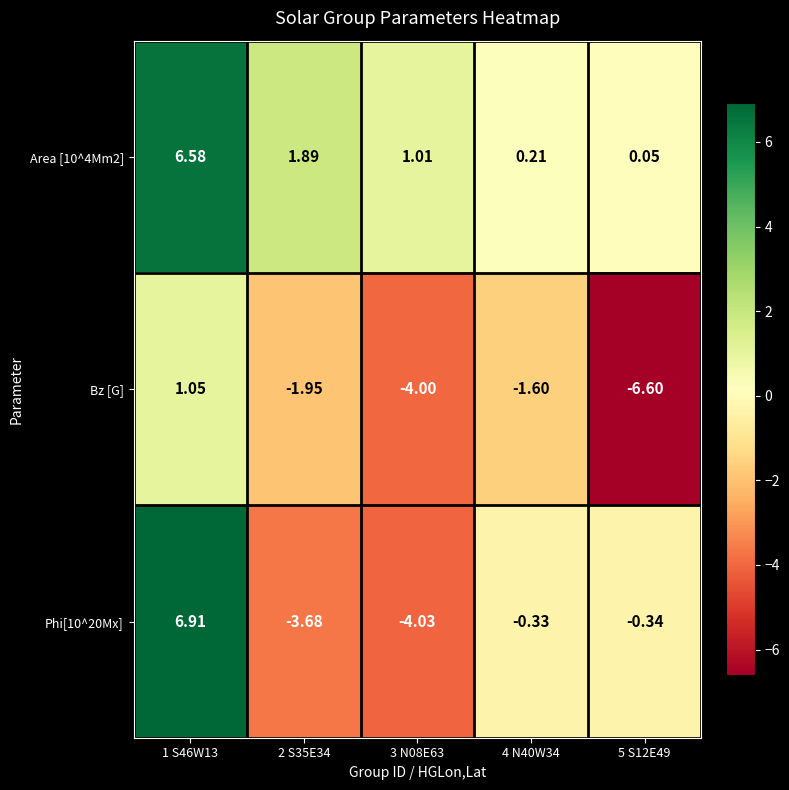

At which category is the sum across all series the highest?

1 S46W13